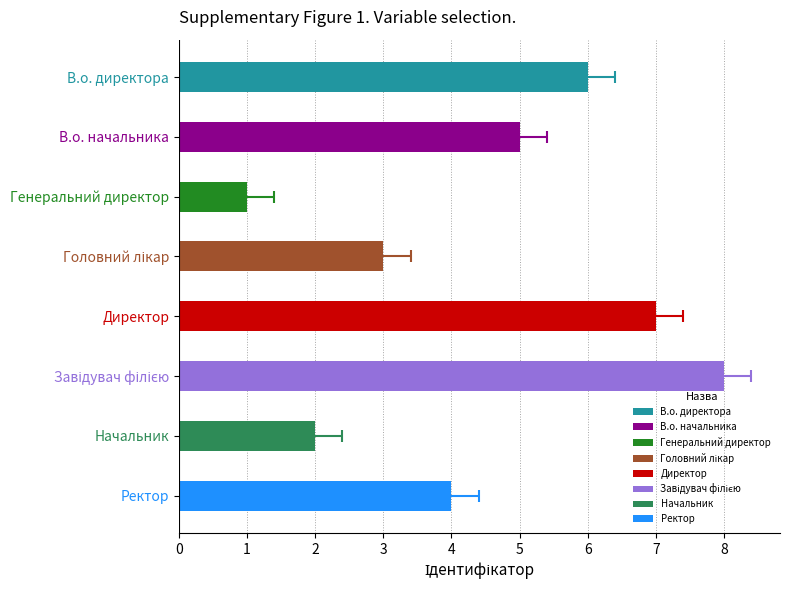

What is the greatest value displayed?

8